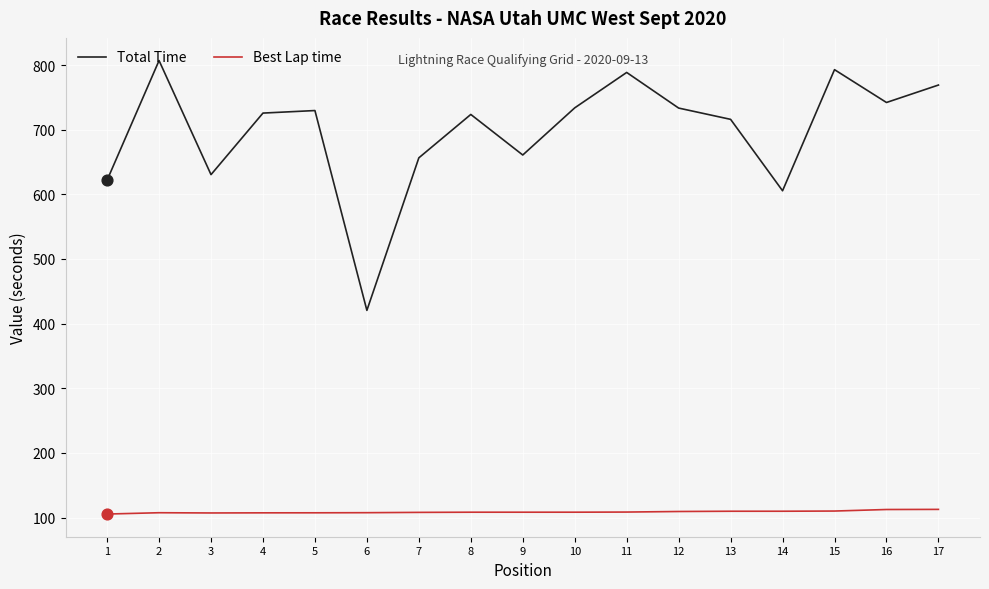

Is the value of Best Lap time at 3 greater than the value of Total Time at 8?

No